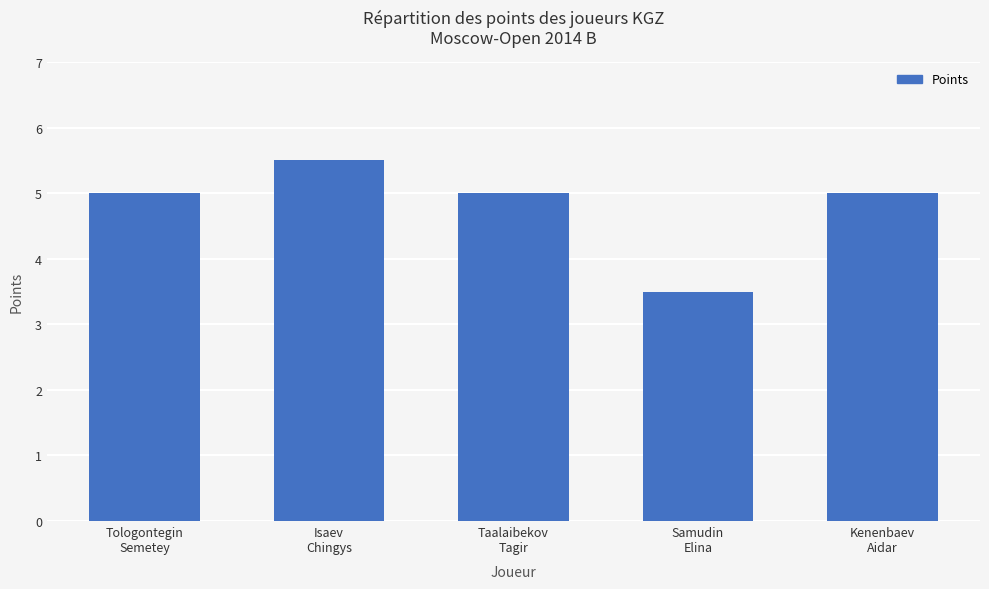

What is the label of the 3rd bar from the left?

Taalaibekov
Tagir